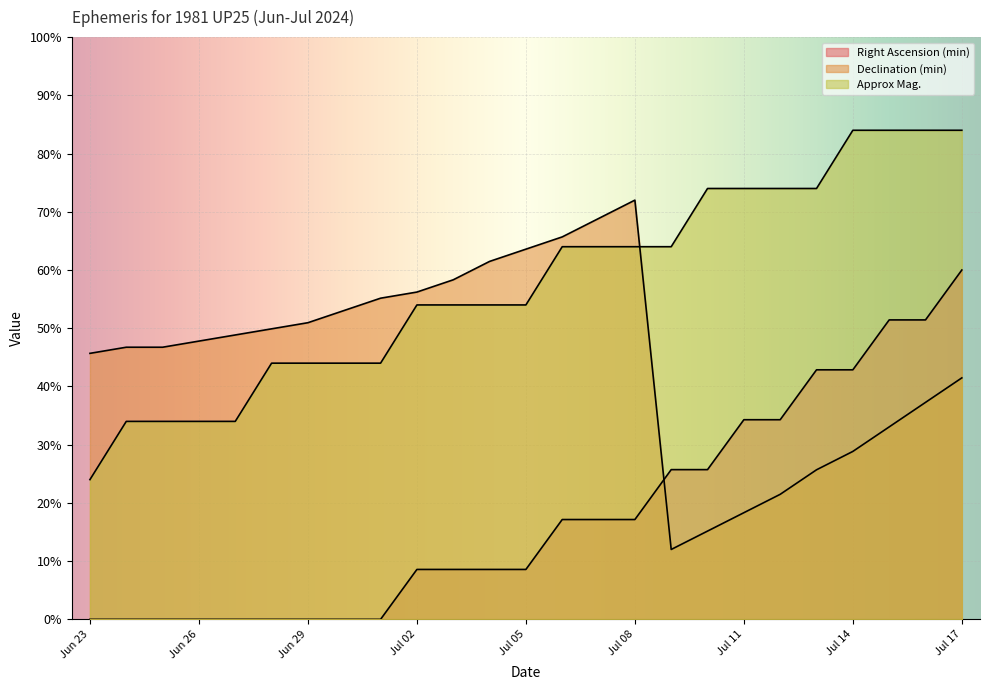

What is the label of the 6th point from the left?

Jun 28